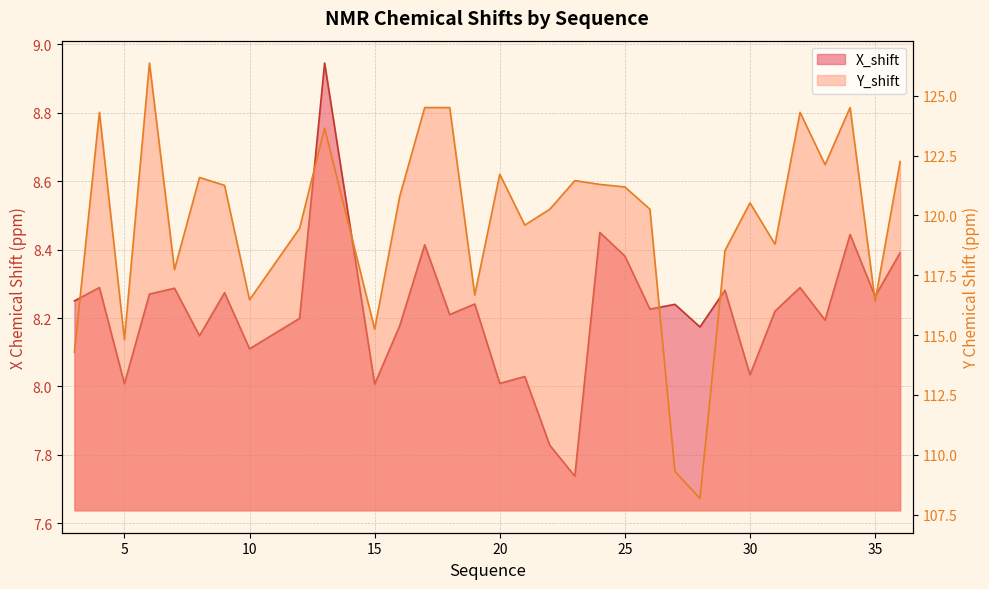

What is the difference between the X_shift values at 32 and 31?

0.1